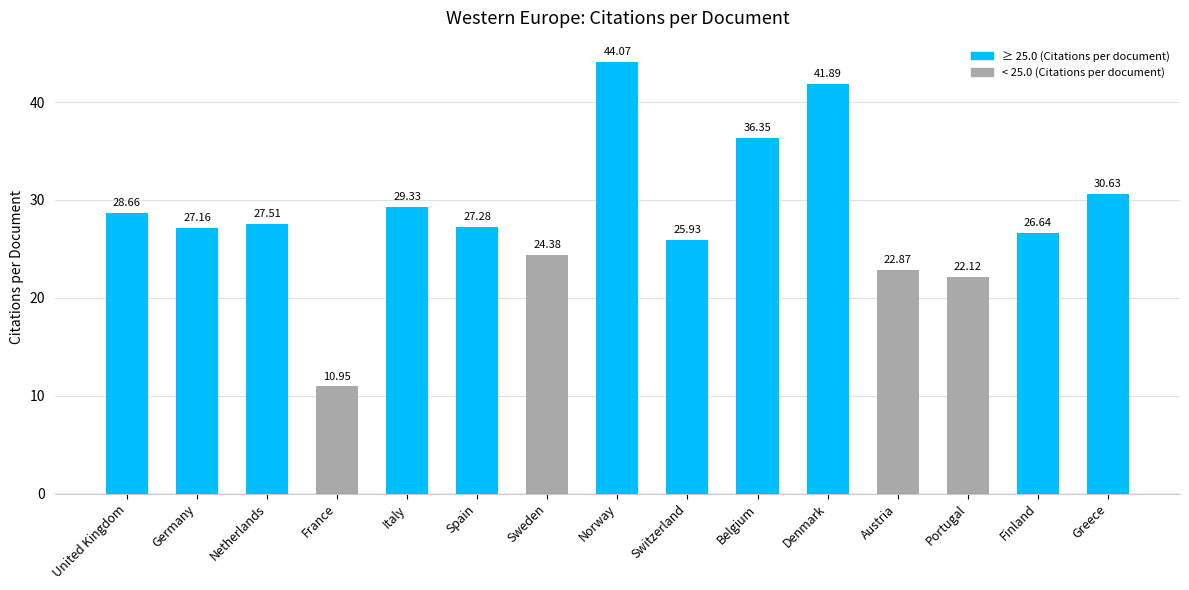

What is the difference between the second highest and second lowest values?

19.8